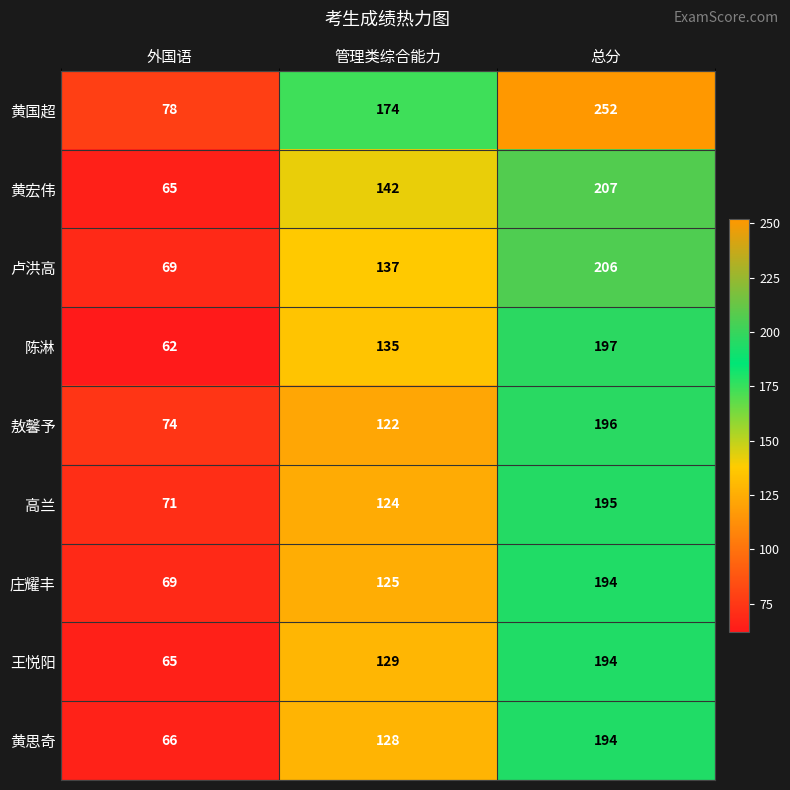

At 管理类综合能力, list the series in order from smallest to largest.

敖馨予, 高兰, 庄耀丰, 黄思奇, 王悦阳, 陈淋, 卢洪高, 黄宏伟, 黄国超